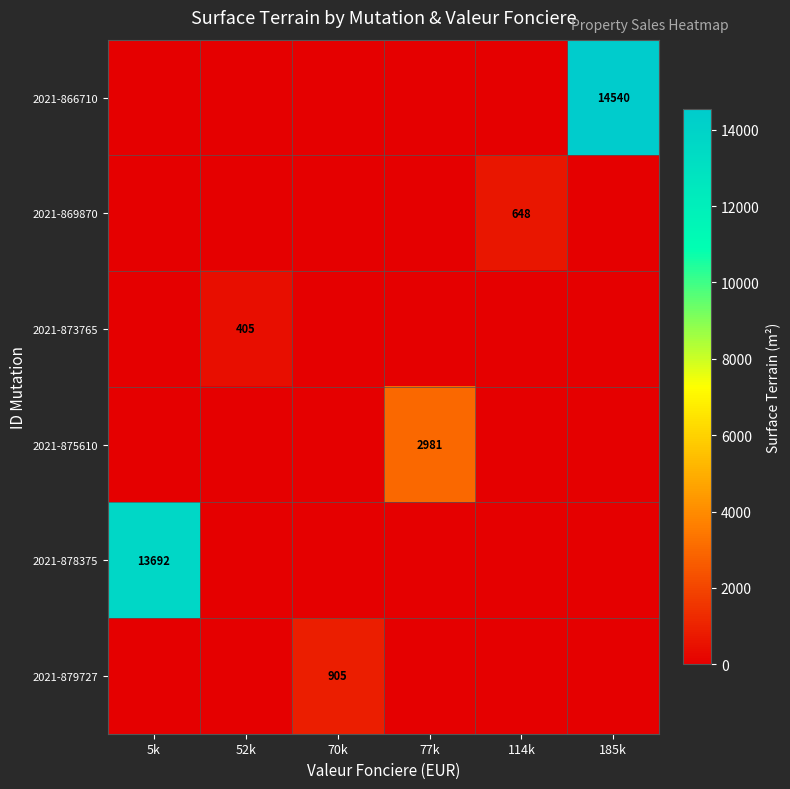

Which category has the lowest value across all series?

5k